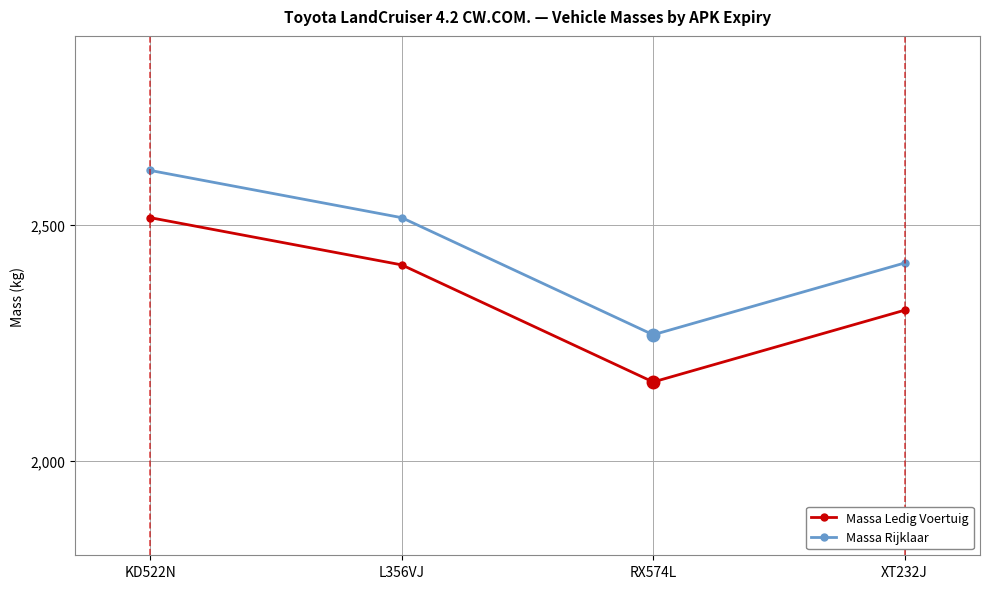

What is the value of the Massa Rijklaar point at the 2nd from the left?

2515